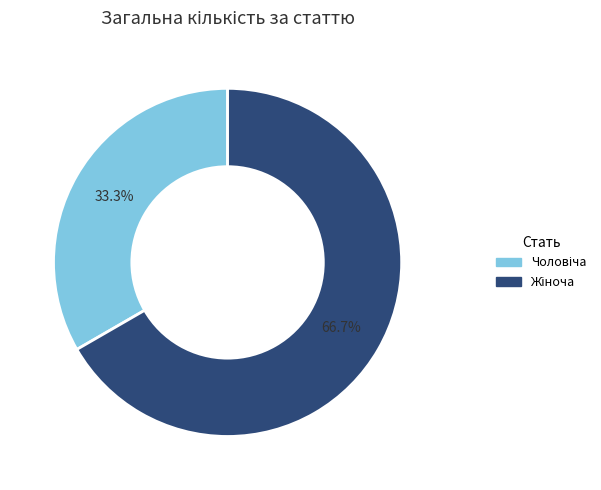

Is there any slice that represents more than half of the pie?

Yes